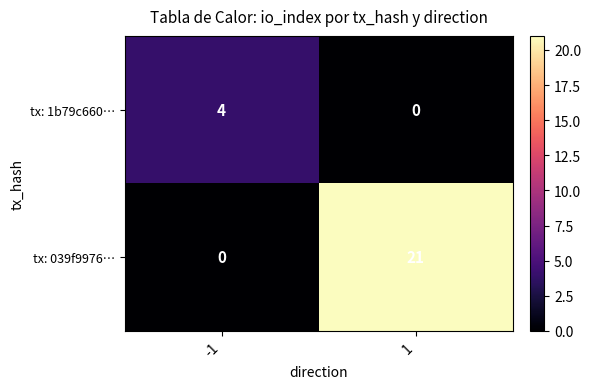

What is the maximum value shown in the chart?

21